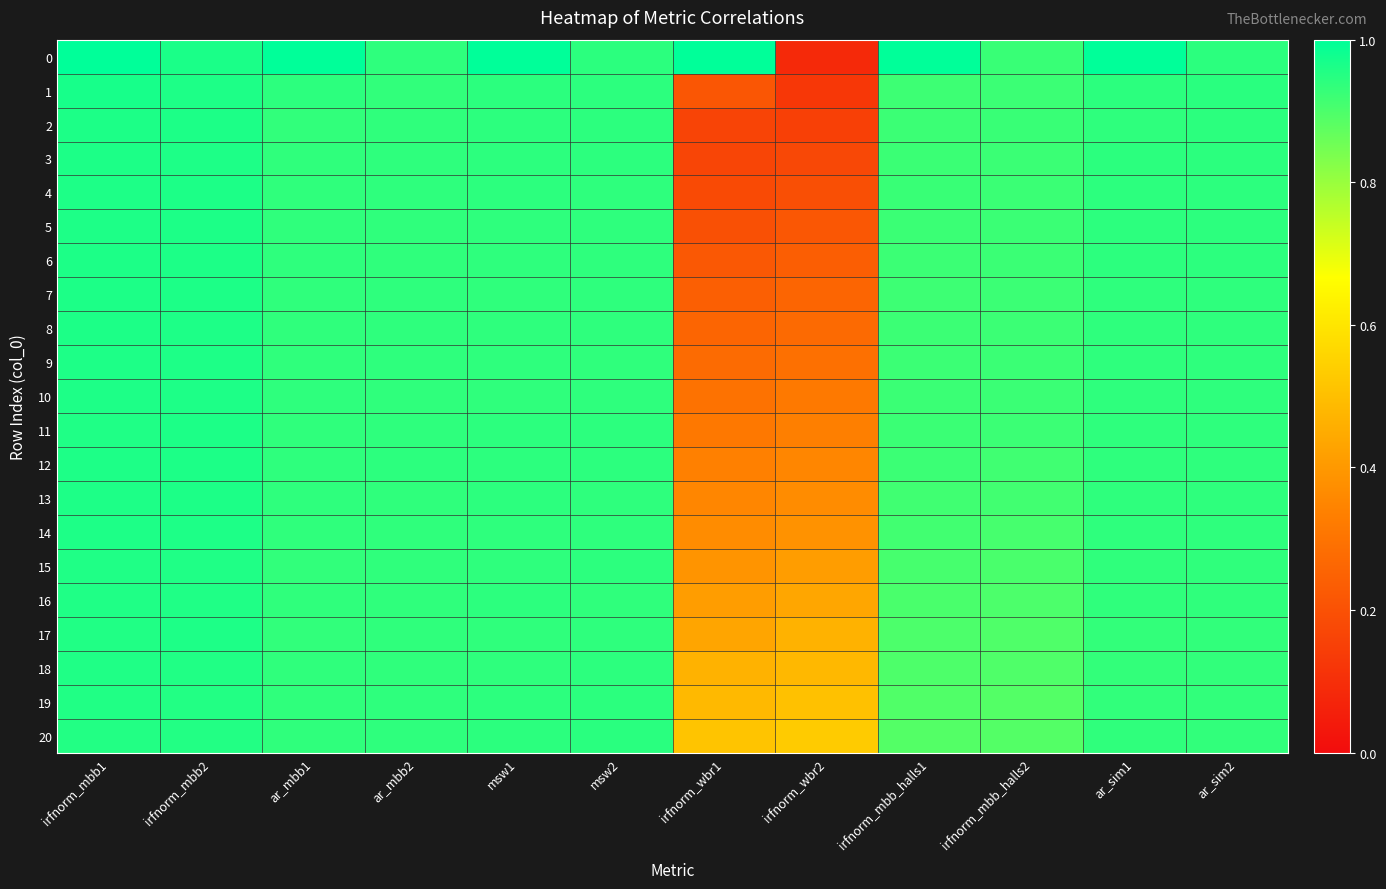

At which category is the sum across all series the highest?

irfnorm_mbb1